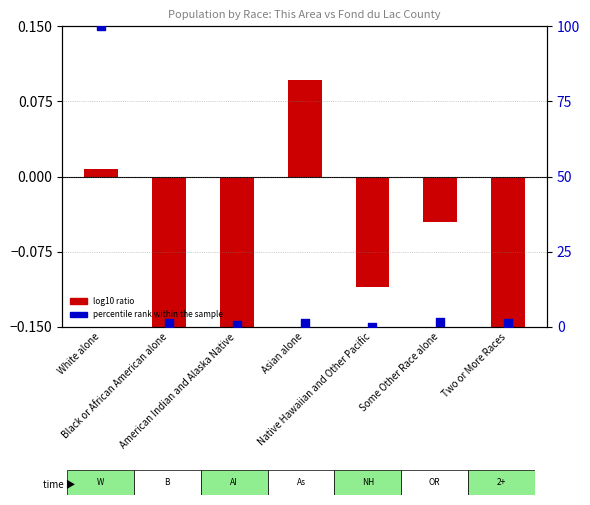

What are all the series names shown in the legend?

log10 ratio, percentile rank within the sample